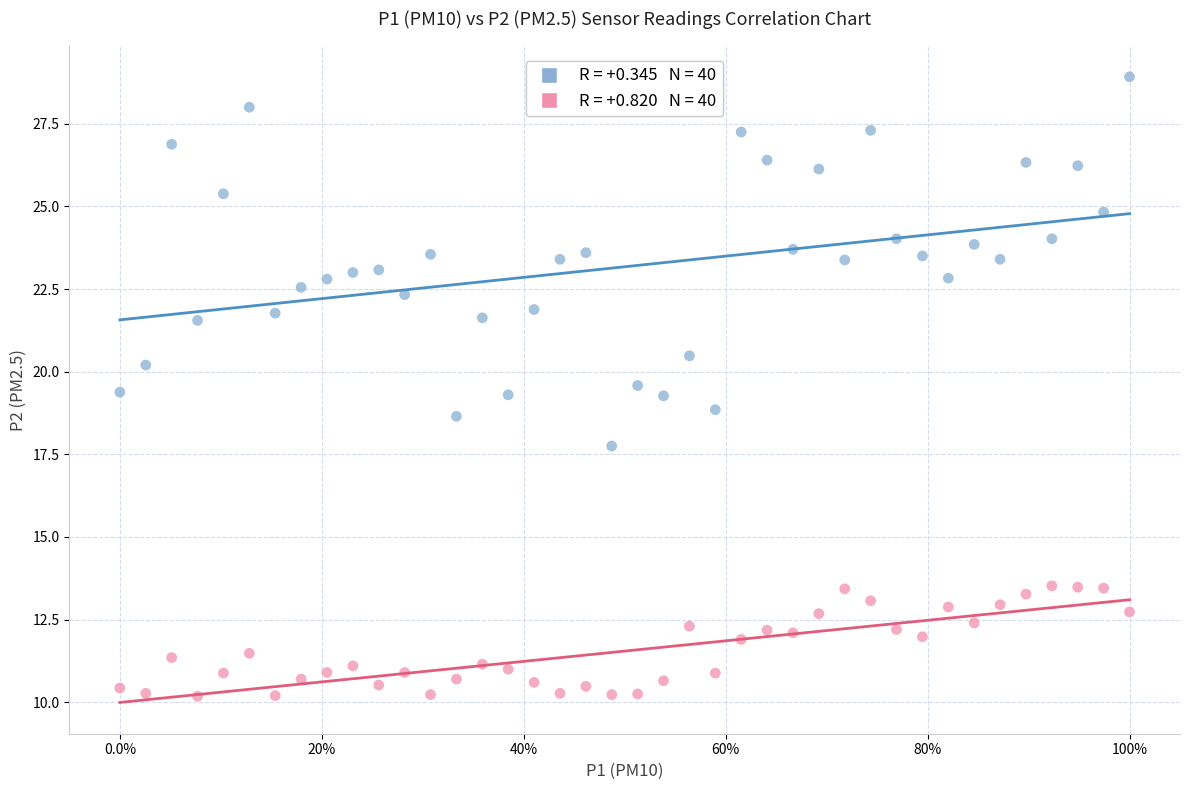

Across all data points, what is the range of X values (max minus min)?

1.0